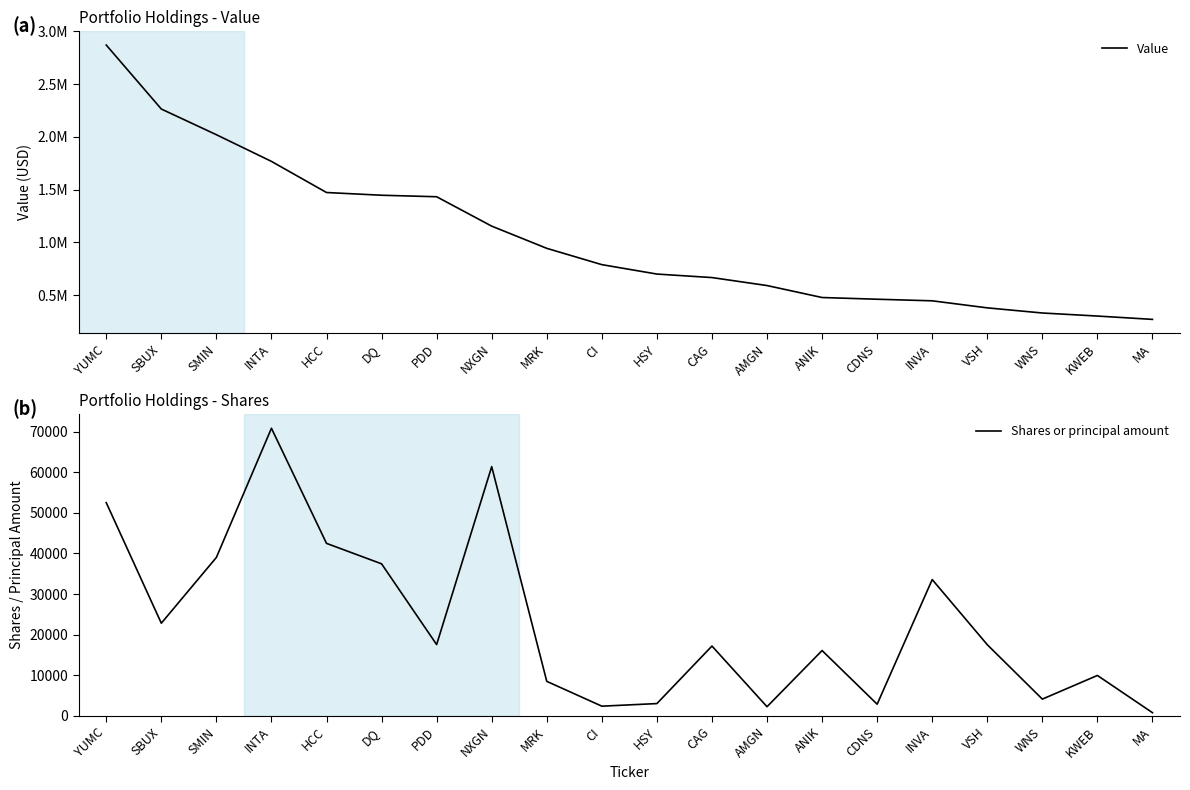

What is the label of the 16th point from the right?

HCC